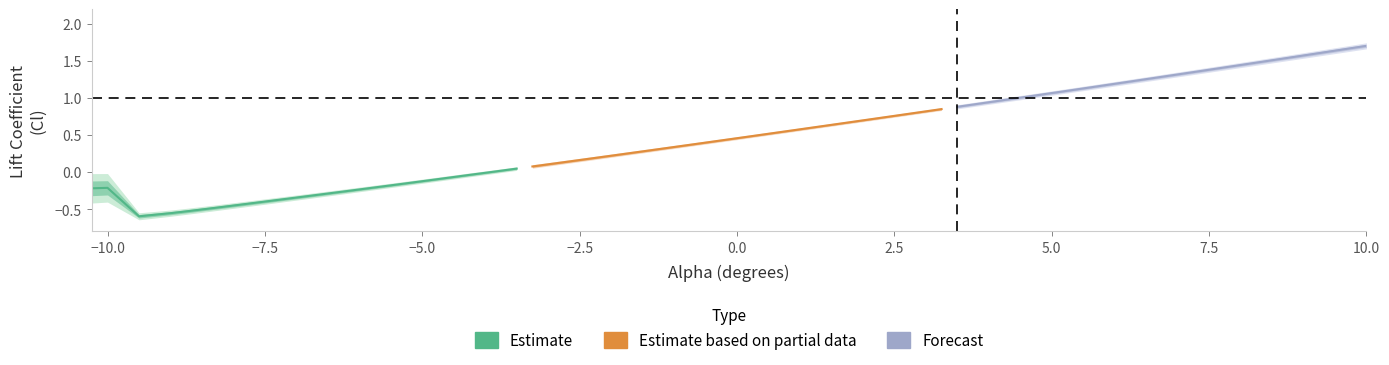

Reading left to right, what are all the values shown in this chart?

Cl (Estimate): -0.2	-0.2	-0.6	-0.6	-0.6	-0.5	-0.5	-0.5	-0.5	-0.4	-0.4	-0.4	-0.3	-0.3	-0.3	-0.3	-0.2	-0.2	-0.2	-0.2	-0.1	-0.1	-0.1	-0.0	-0.0	0.0	0.0
Cl (Partial data): 0.1	0.1	0.1	0.2	0.2	0.2	0.2	0.3	0.3	0.3	0.4	0.4	0.4	0.5	0.5	0.5	0.5	0.6	0.6	0.6	0.7	0.7	0.7	0.8	0.8	0.8	0.8
Cl (Forecast): 0.9	0.9	0.9	1.0	1.0	1.0	1.1	1.1	1.1	1.2	1.2	1.2	1.3	1.3	1.3	1.3	1.4	1.4	1.4	1.5	1.5	1.5	1.6	1.6	1.6	1.7	1.7